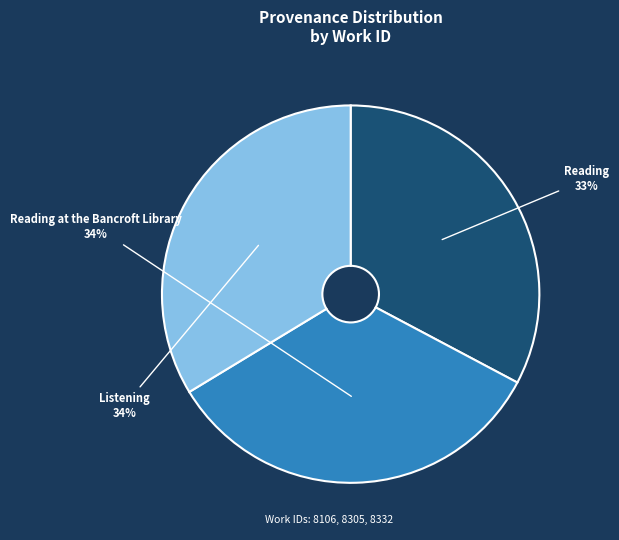

Which slice is the smallest?

Reading